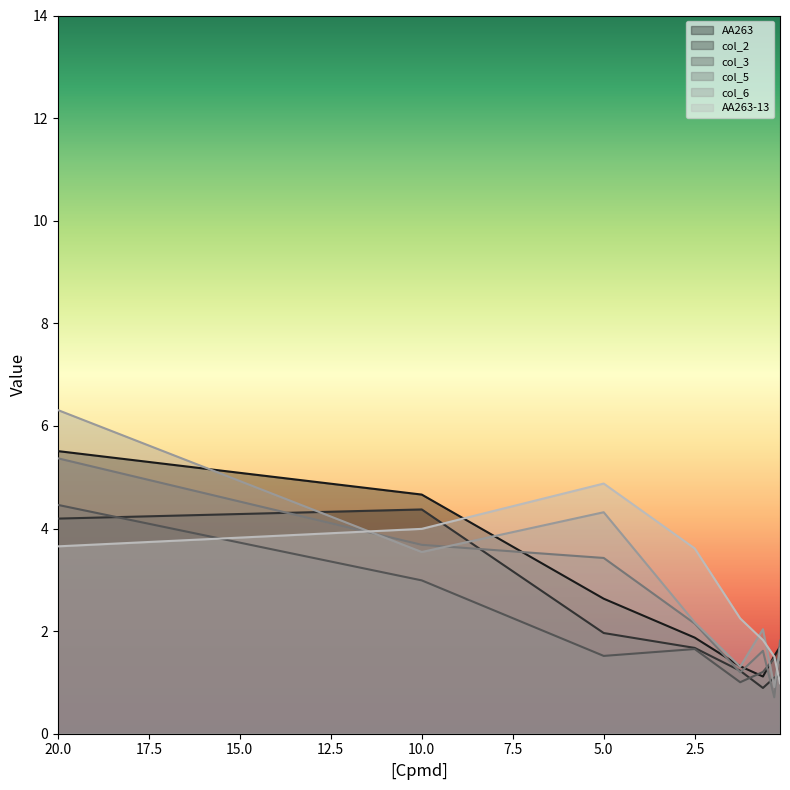

Which series has the largest range (max minus min)?

col_6